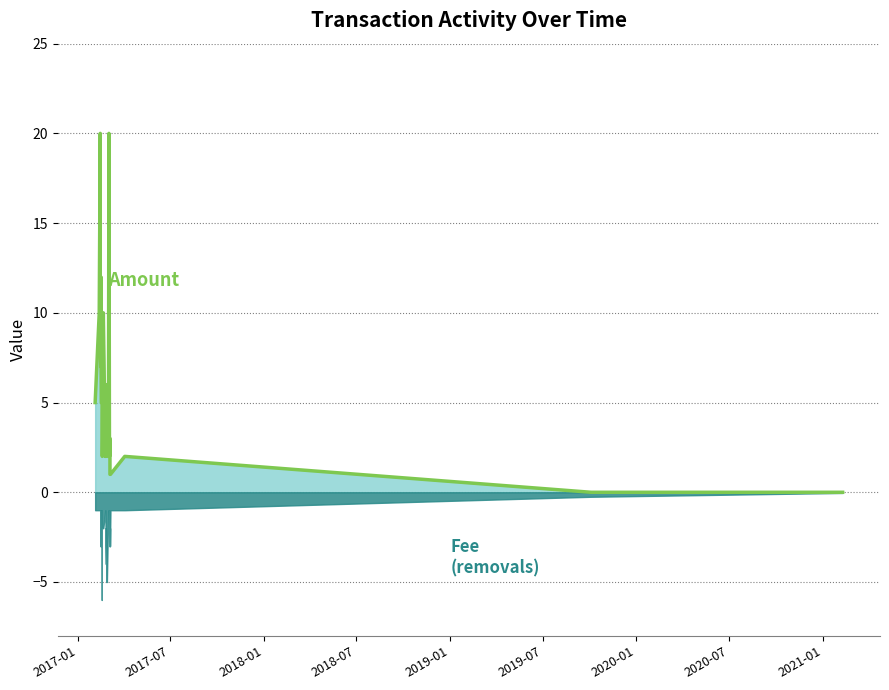

What is the sum of all values?

213.0